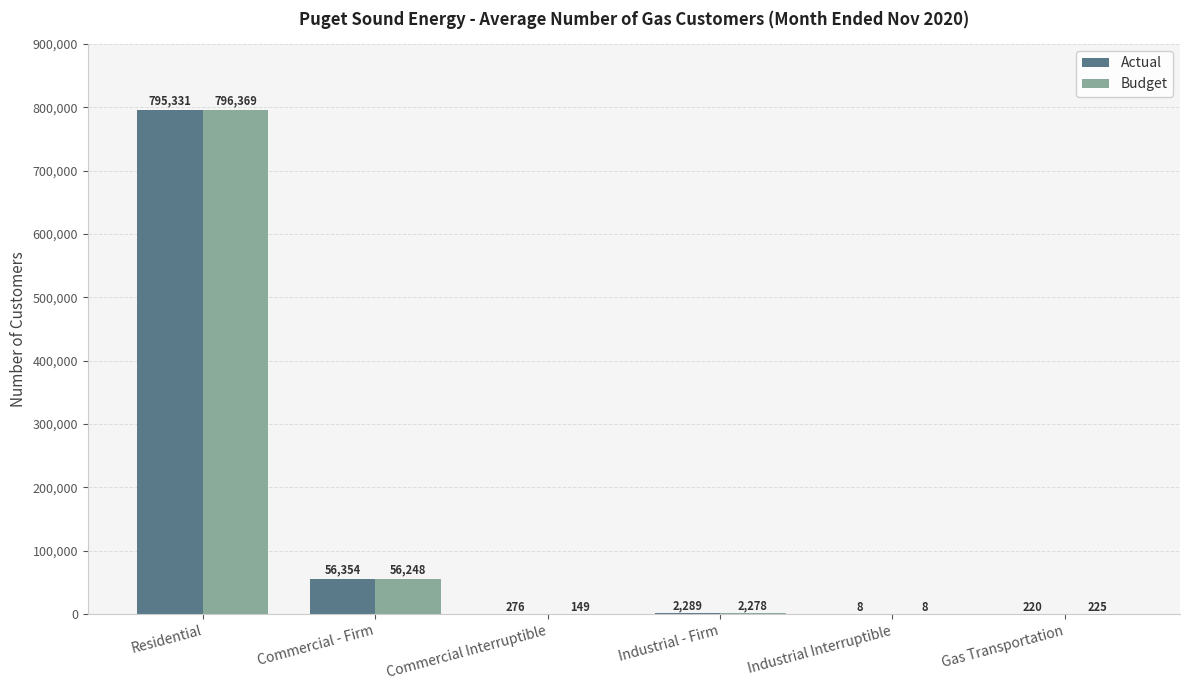

What is the difference between the Budget values at Industrial - Firm and Gas Transportation?

2053